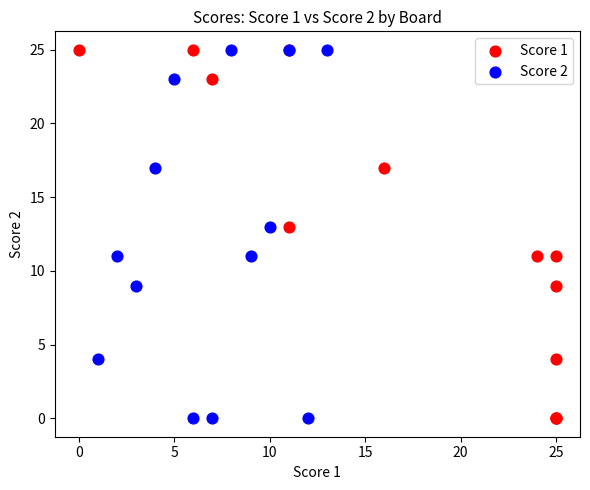

What are all the series names shown in the legend?

Score 1, Score 2